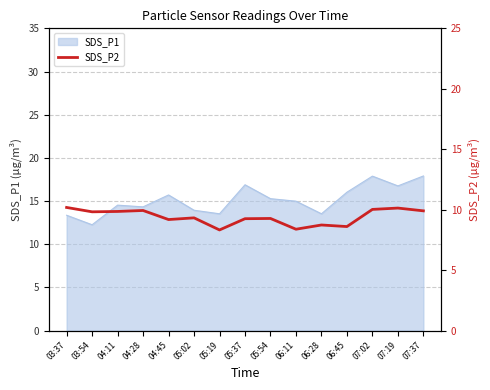

List the labels in order of value, smallest first.

05:19, 06:11, 06:45, 06:28, 04:45, 05:37, 05:54, 05:02, 03:54, 04:11, 07:37, 04:28, 07:02, 07:19, 03:37